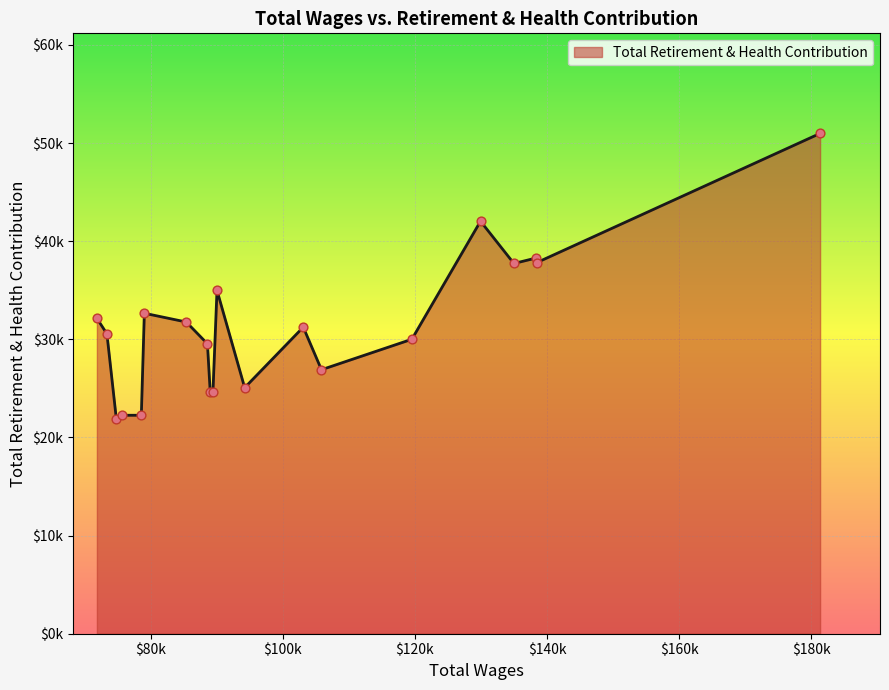

Does the chart have visible grid lines?

Yes